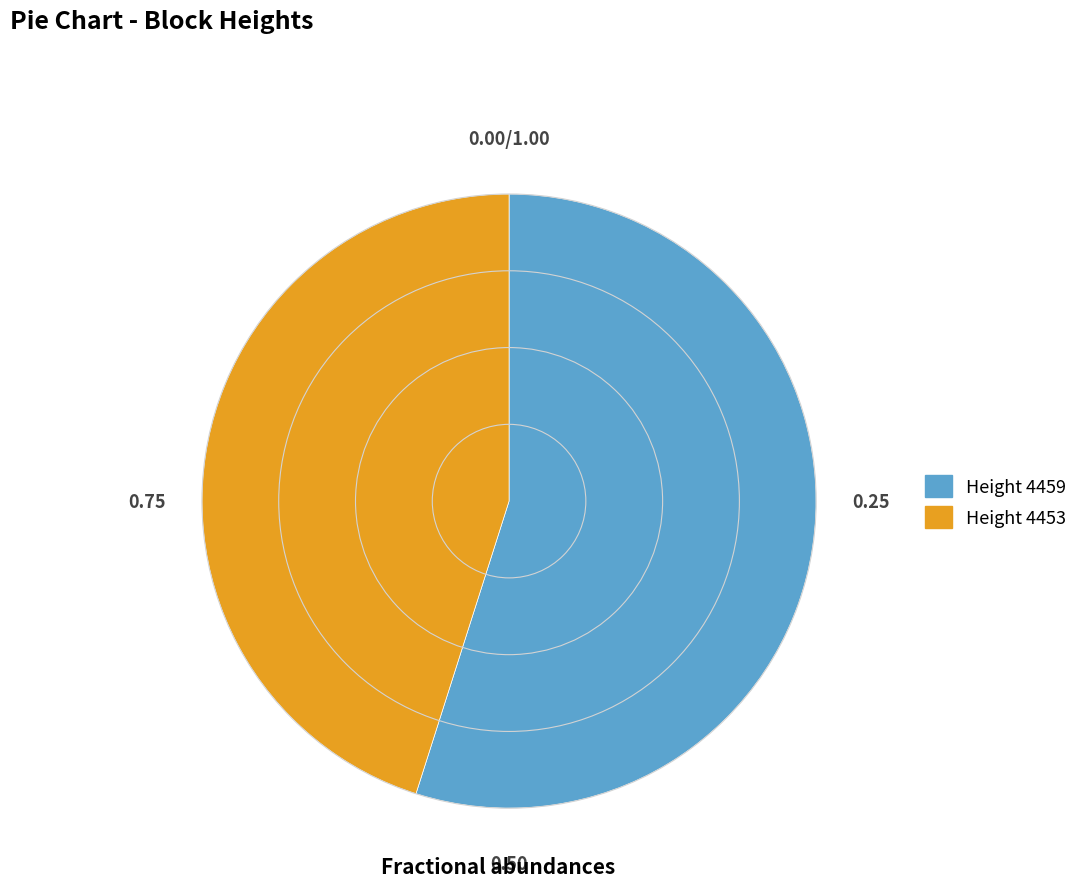

Rank the categories by value from lowest to highest.

Height 4453, Height 4459